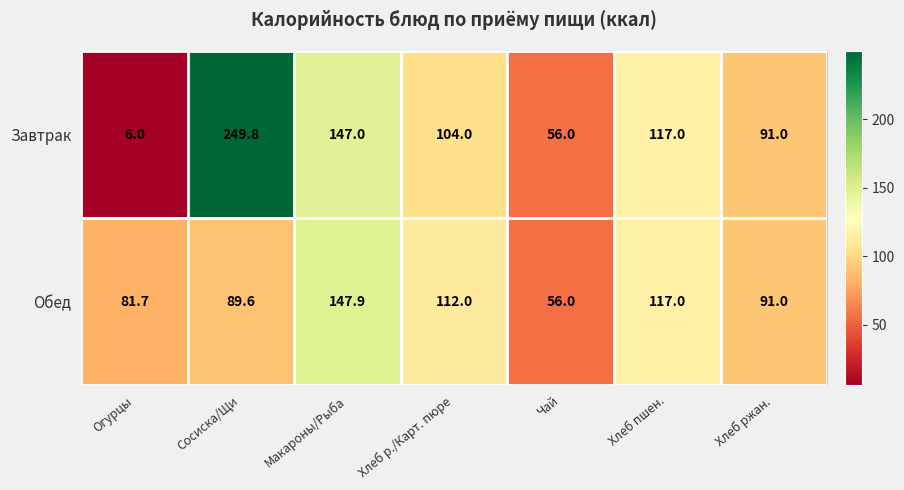

Is it true that Завтрак equals 117.0 at Хлеб пшен.?

True